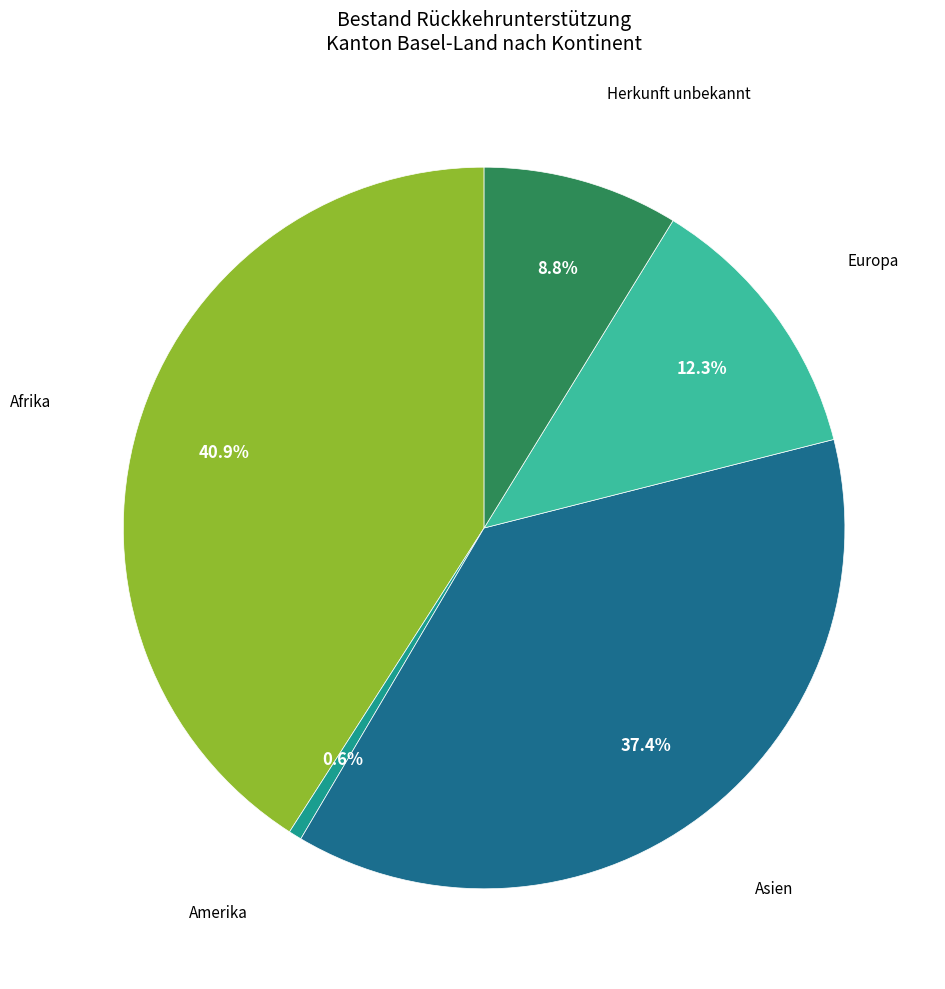

To the nearest percent, what is the average slice percentage?

20%